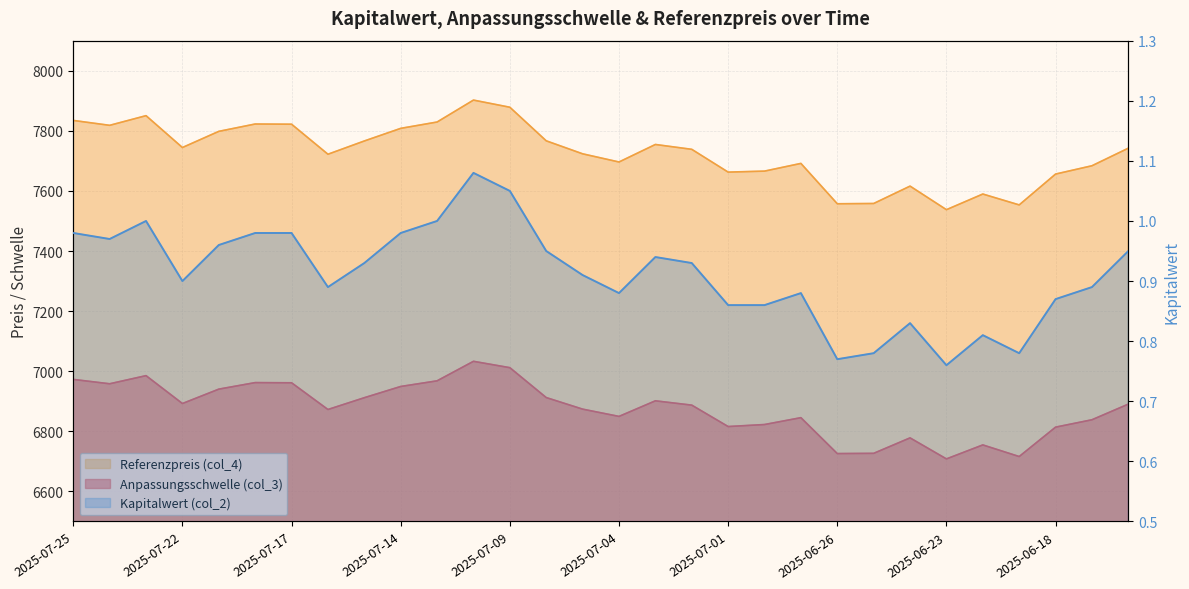

What value does the Anpassungsschwelle (col_3) series have at 2025-06-30?

6822.7